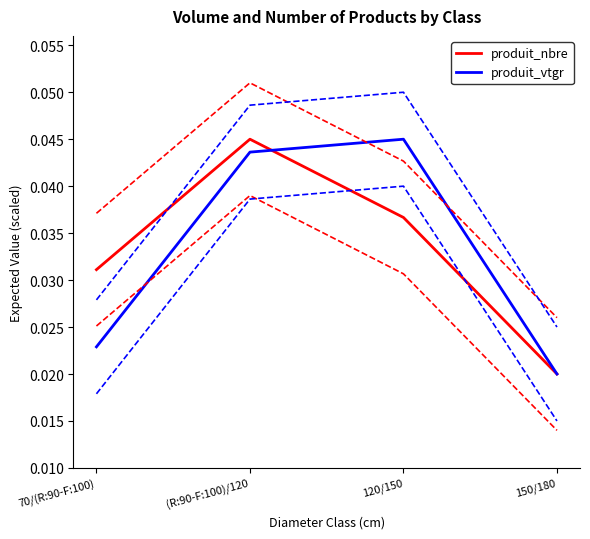

Is it true that produit_vtgr equals 0.0 at 120/150?

False